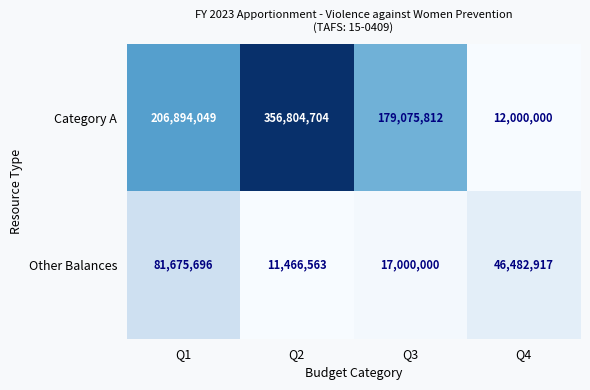

Count the number of categories in the chart.

4